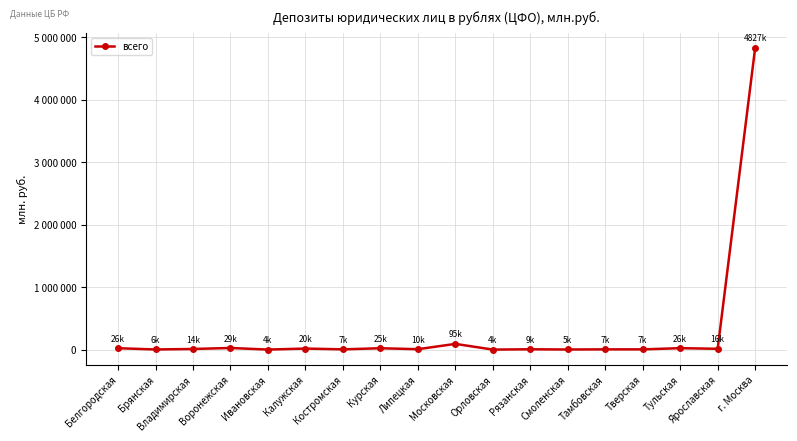

Does the chart have visible grid lines?

Yes